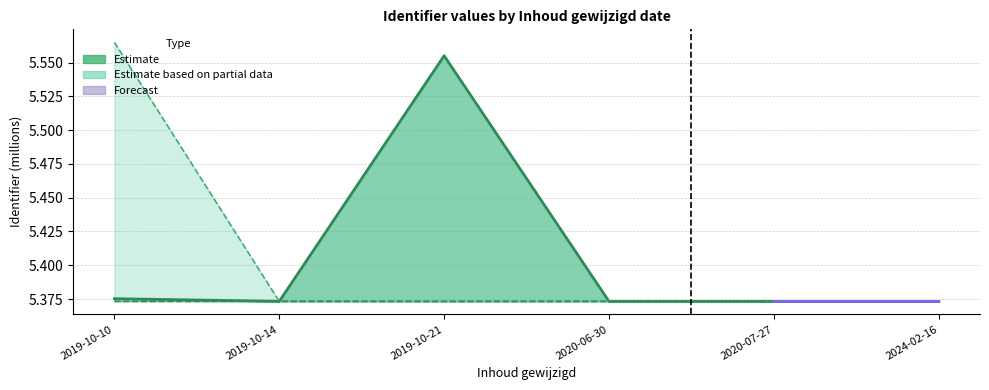

What is the minimum value for Identifier_lower?

5.4